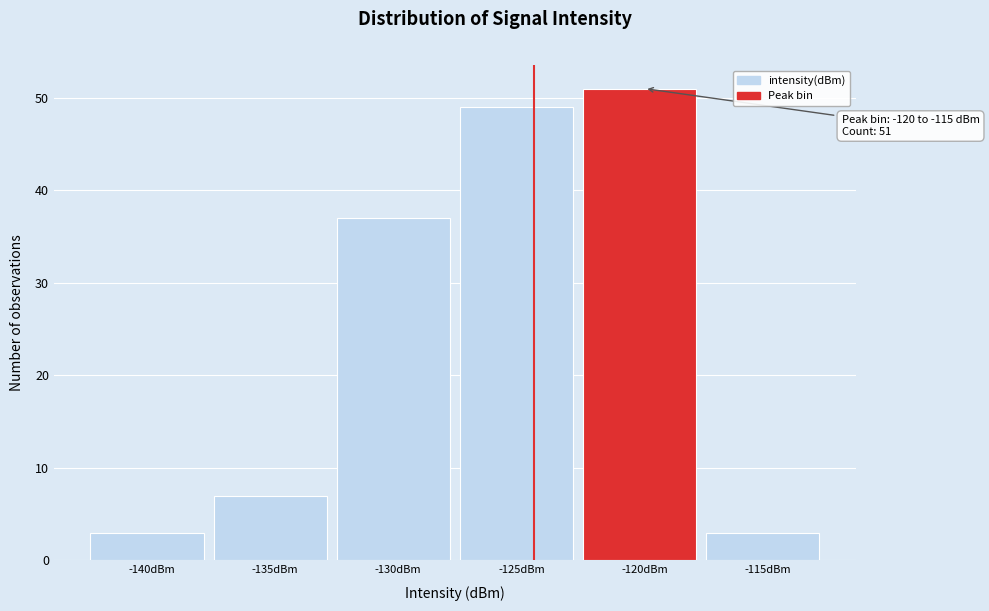

Reading left to right, extract all data points from this chart.

-140dBm=3	-135dBm=7	-130dBm=37	-125dBm=49	-120dBm=51	-115dBm=3